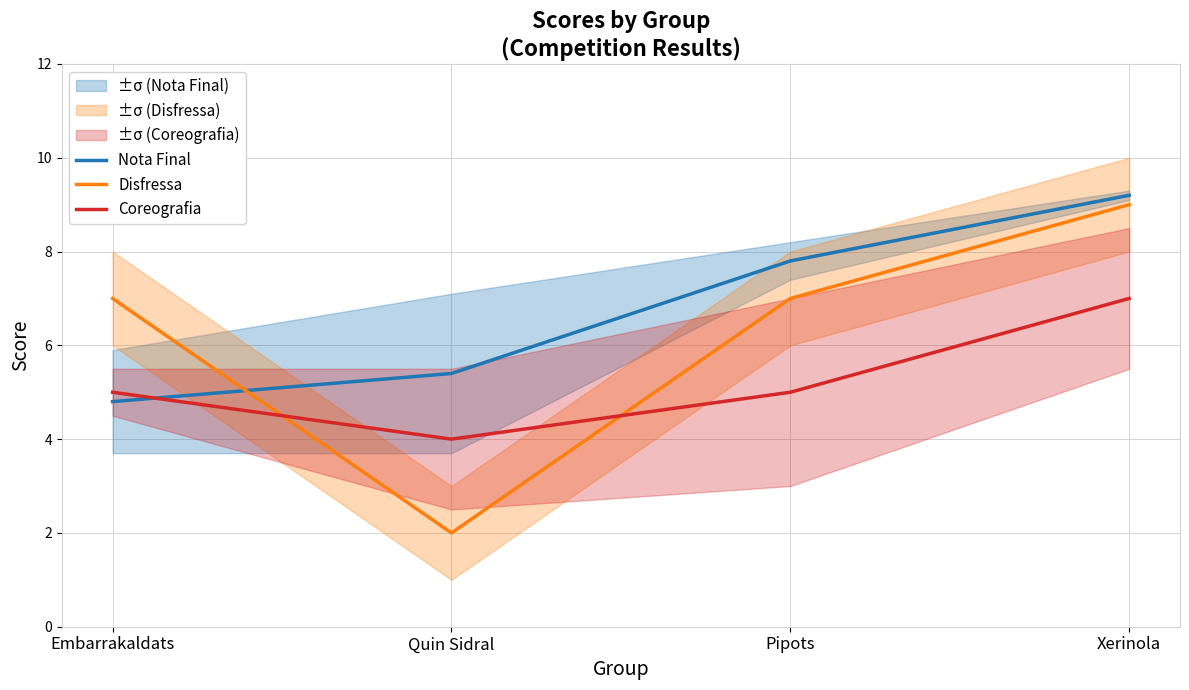

Reading left to right, what are all the values shown in this chart?

Nota Final: 4.8	5.4	7.8	9.2
Disfressa: 7.0	2.0	7.0	9.0
Coreografia: 5.0	4.0	5.0	7.0